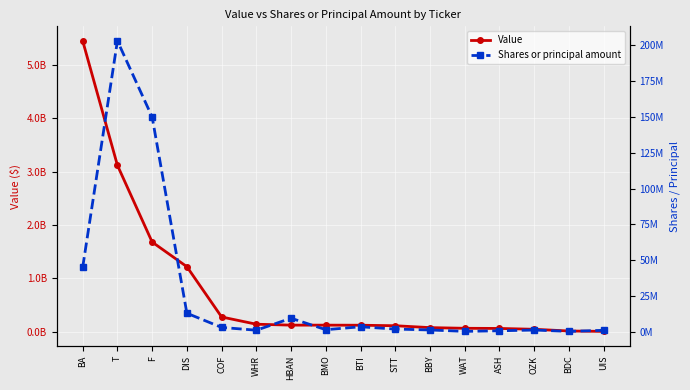

At how many categories does at least one series exceed 2731500736?

2